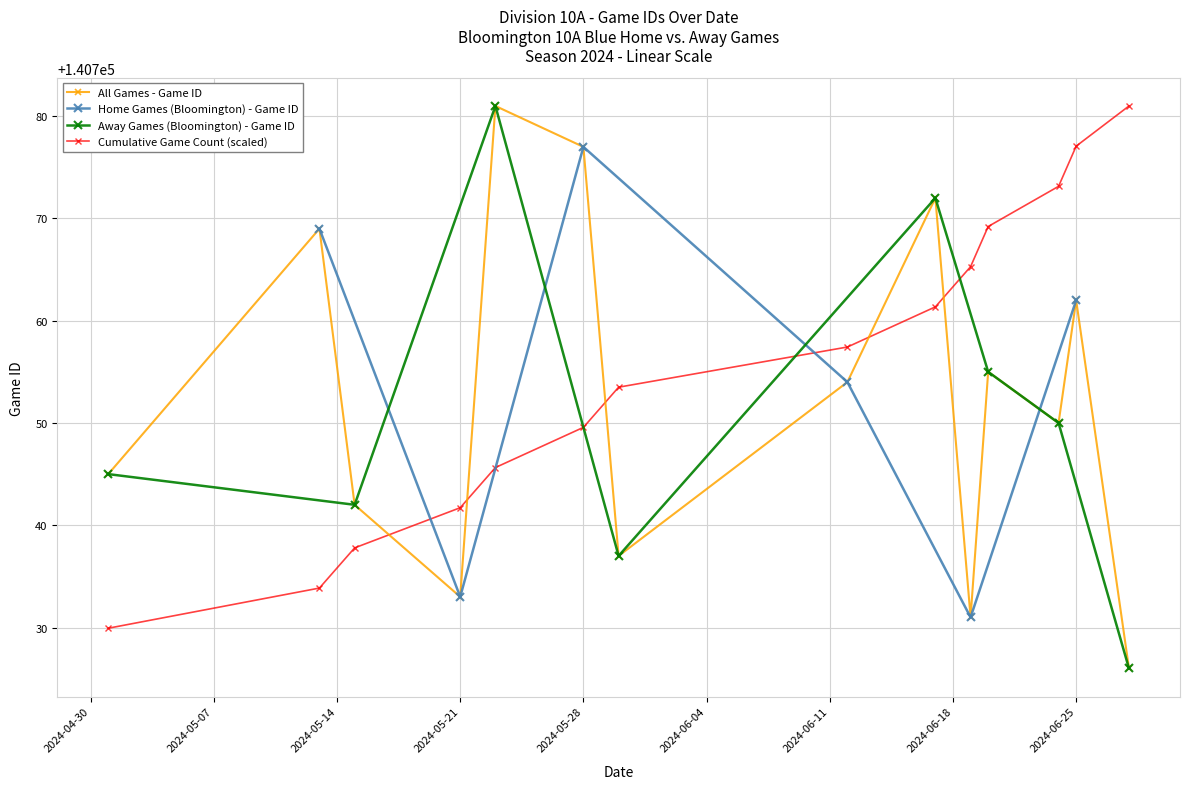

Where is the first local minimum for All Games - Game ID?

2024-05-21